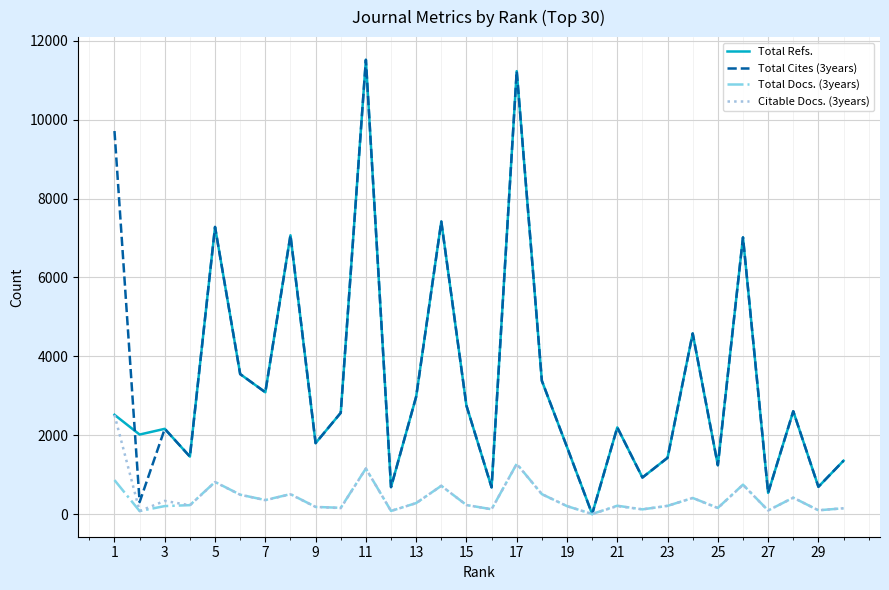

What are all the series names shown in the legend?

Total Refs., Total Cites (3years), Total Docs. (3years), Citable Docs. (3years)